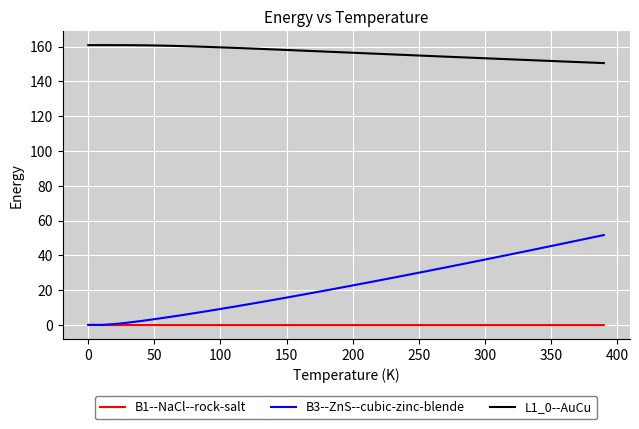

True or false: L1_0--AuCu and B1--NaCl--rock-salt intersect in this chart.

False